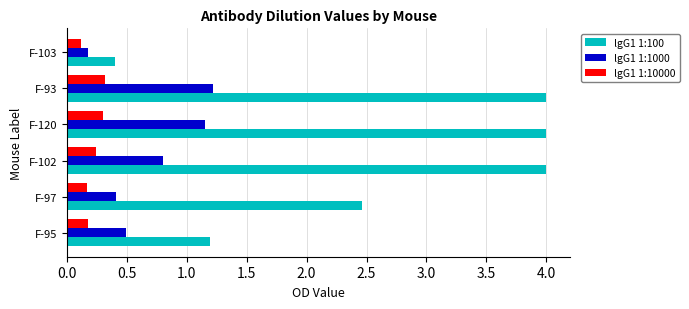

What is the greatest value displayed?

4.0